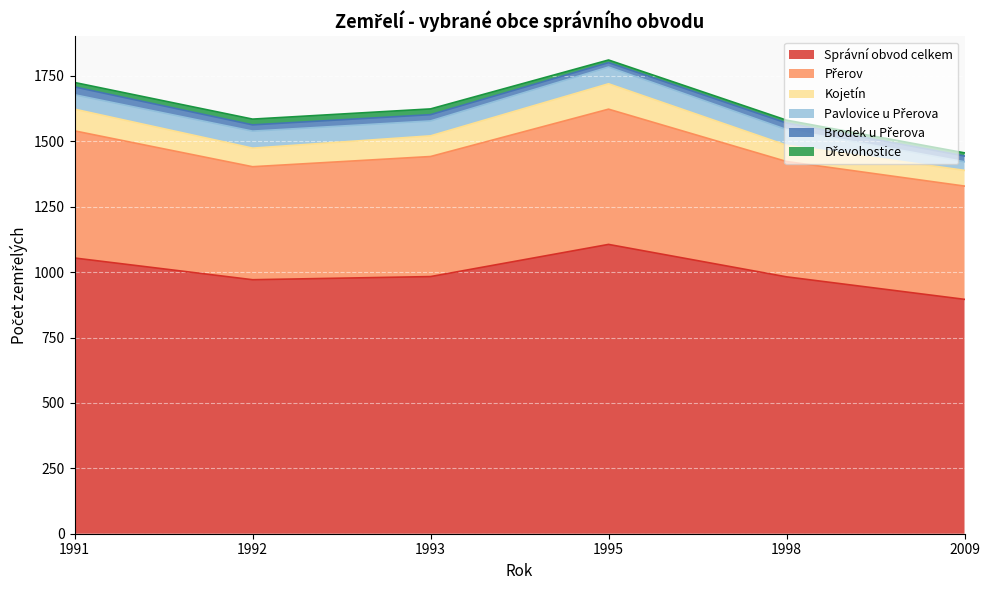

Reading left to right, extract all data points from this chart.

Správní obvod celkem: 1054	971	983	1106	982	896
Přerov: 486	432	459	517	441	433
Kojetín: 83	71	79	97	62	60
Pavlovice u Přerova: 55	65	57	64	60	33
Brodek u Přerova: 30	24	24	17	25	22
Dřevohostice: 17	22	22	10	11	12